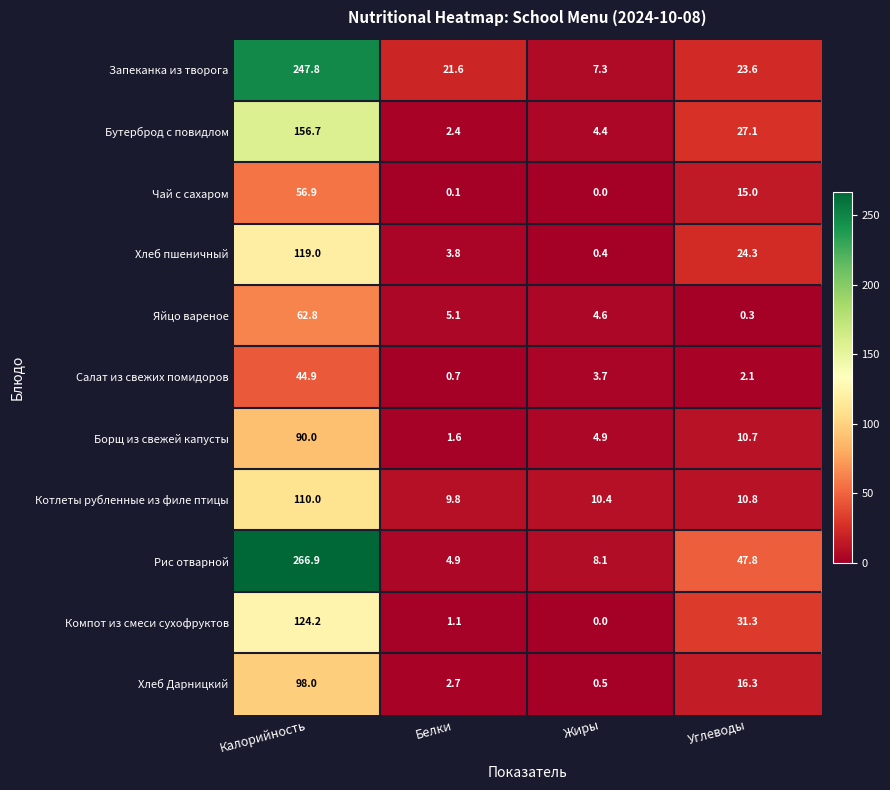

Which series changed the most between Белки and Жиры?

Запеканка из творога